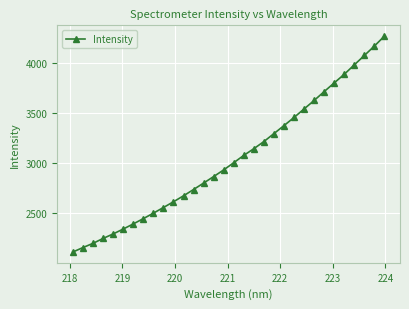

Reading left to right, what are all the values shown in this chart?

2115.7	2159.7	2201.7	2250.4	2295.1	2343.9	2394.7	2447.3	2501.9	2557.9	2615.2	2674.6	2737.2	2801.4	2865.9	2932.4	3004.0	3076.9	3143.3	3214.3	3293.5	3373.0	3453.9	3538.7	3622.8	3711.0	3797.6	3883.3	3977.0	4070.0	4164.1	4262.7